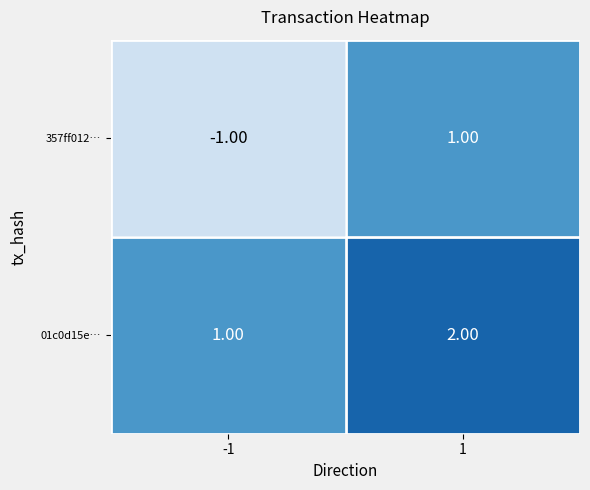

What is the sum of the 01c0d15e… values at 1 and -1?

3